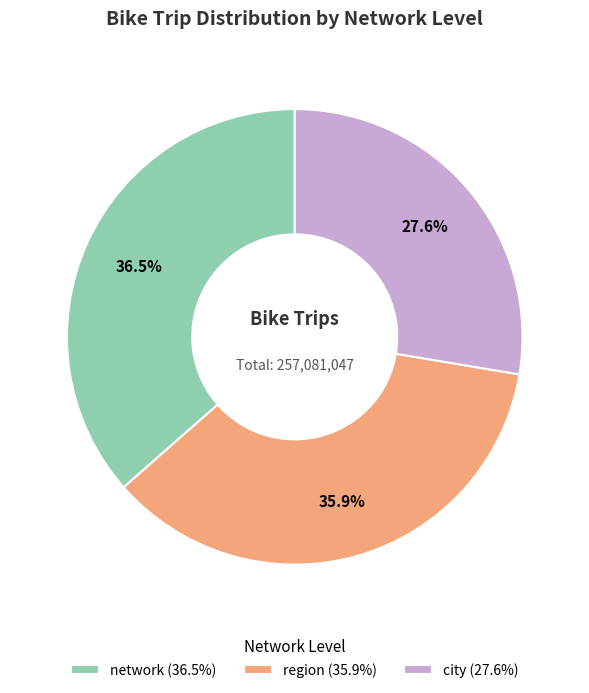

Between city and region, which is larger?

region